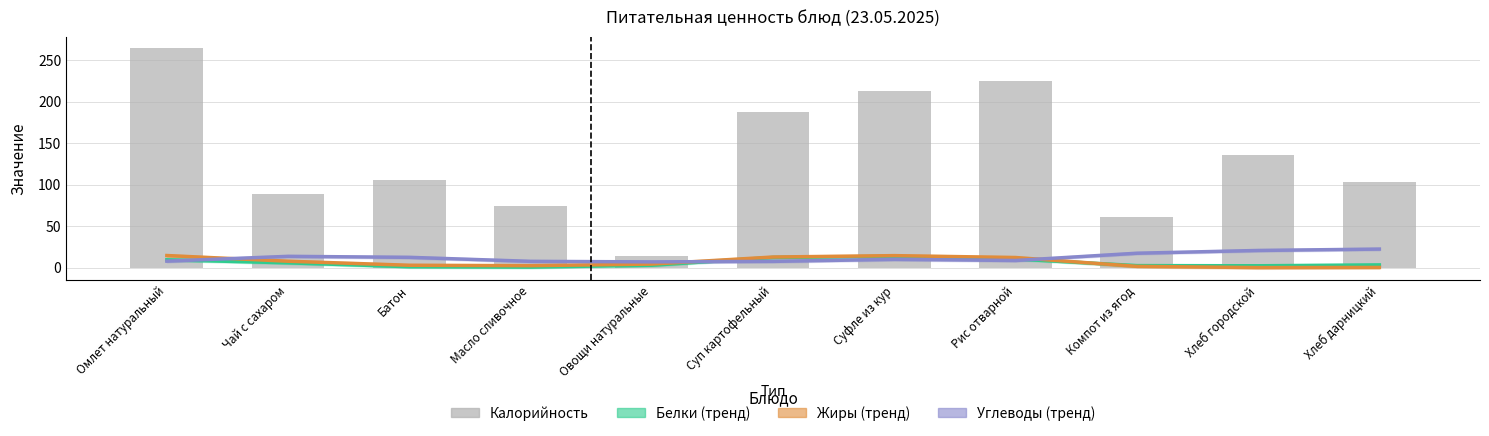

At which label does Жиры (тренд) first exceed 4?

Омлет натуральный